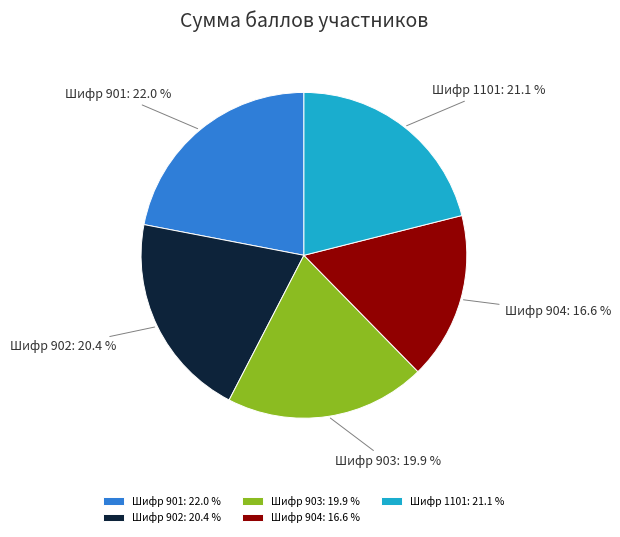

To the nearest percent, what is the average slice percentage?

20%